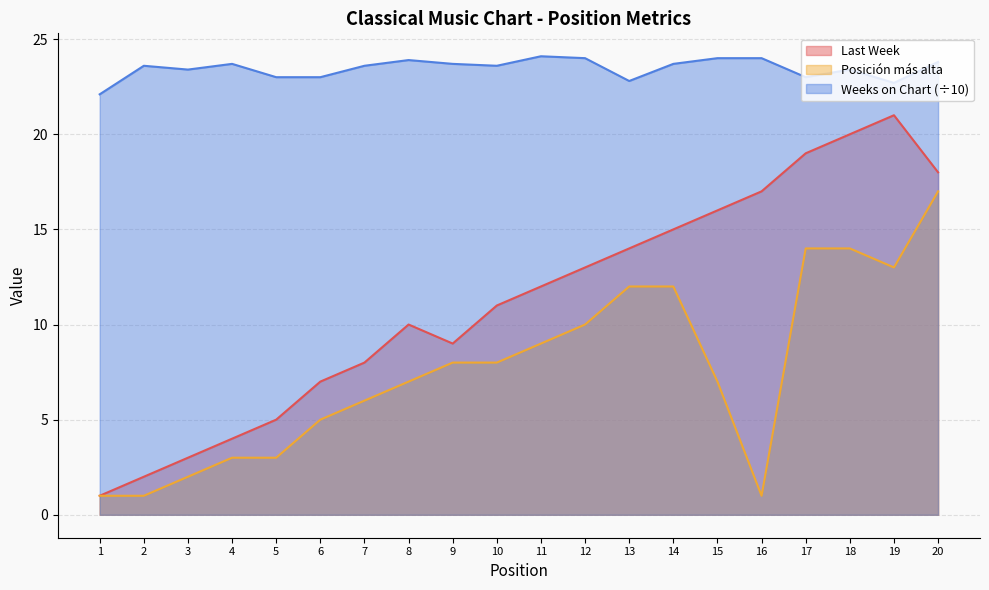

The value of Weeks on Chart at 13 is 8.5. True or false?

False